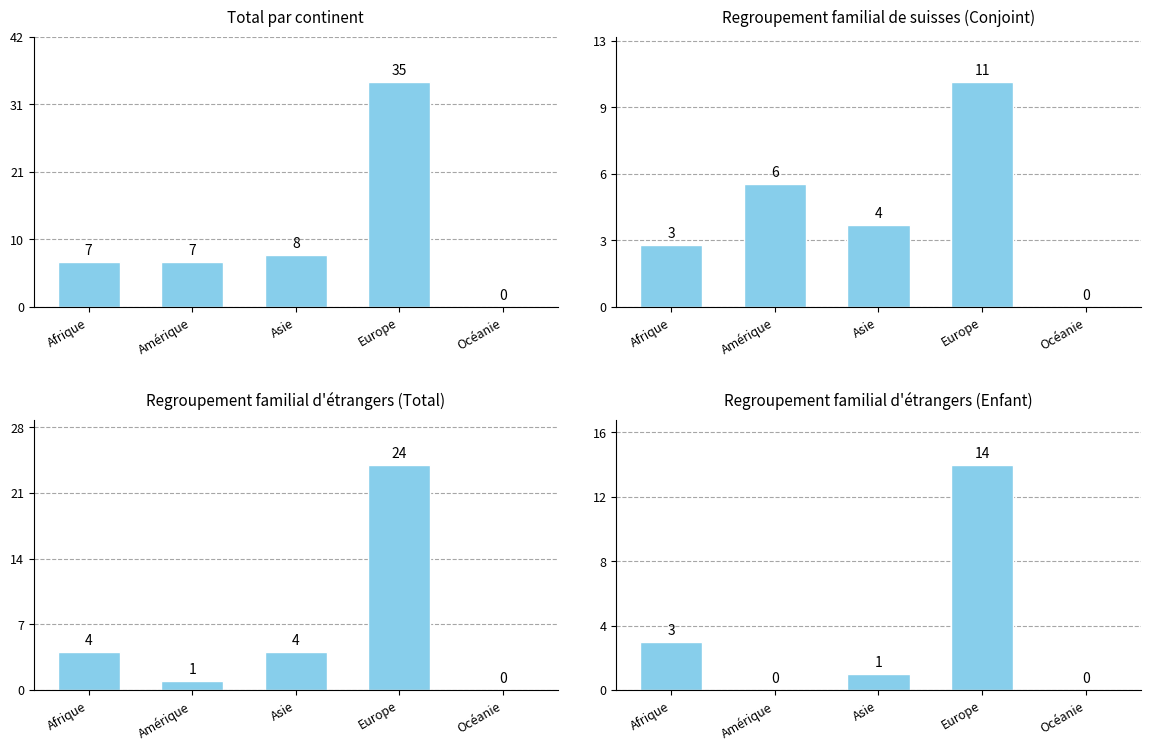

List the series in order of their overall mean, highest first.

Total, Regroupement familial d'étrangers (Total), Regroupement familial de suisses (Conjoint), Regroupement familial d'étrangers (Enfant)